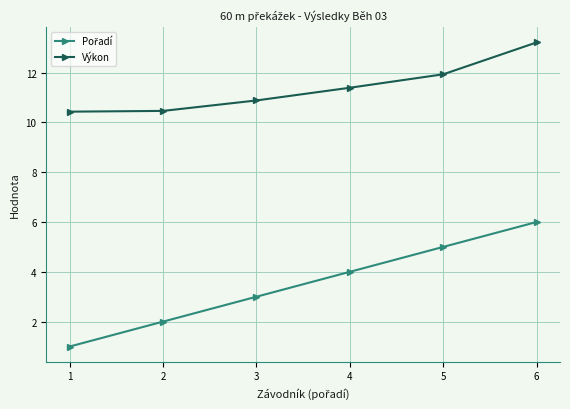

The Výkon series shows 10.4 at 1. True or false?

True